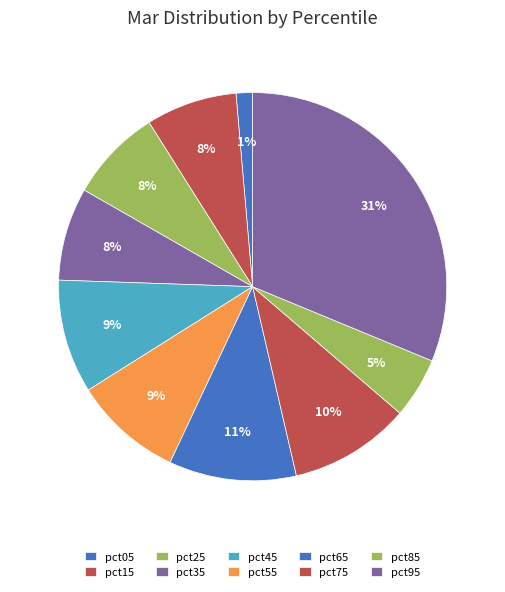

How many segments does this pie chart have?

10